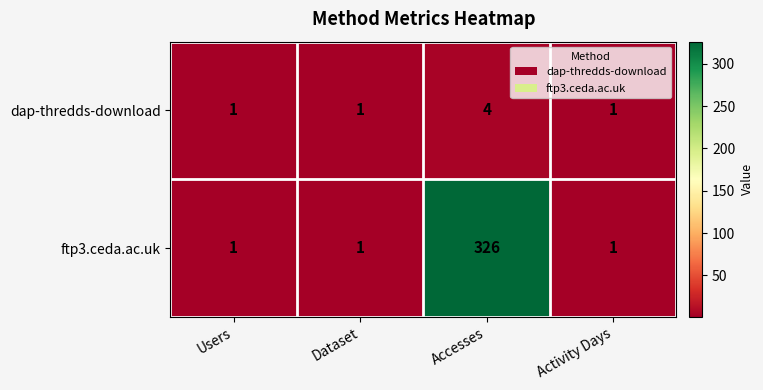

How many series are shown in this chart?

2